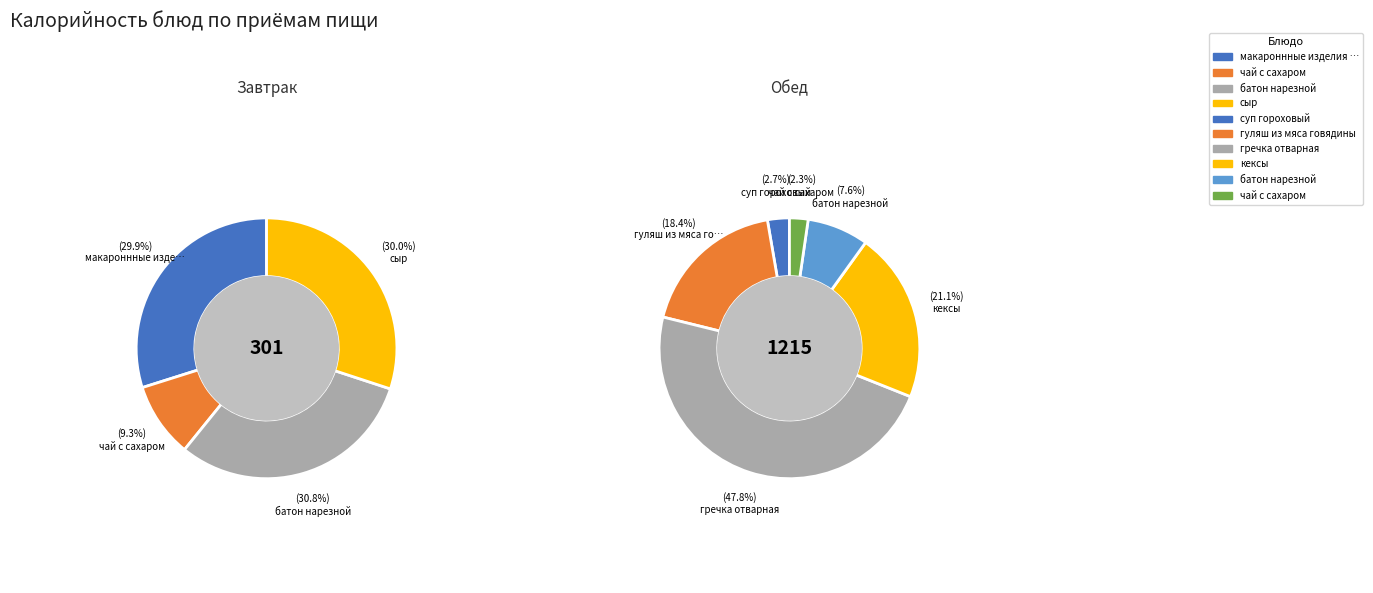

Is it true that батон нарезной (обед) is 20% of the pie?

False